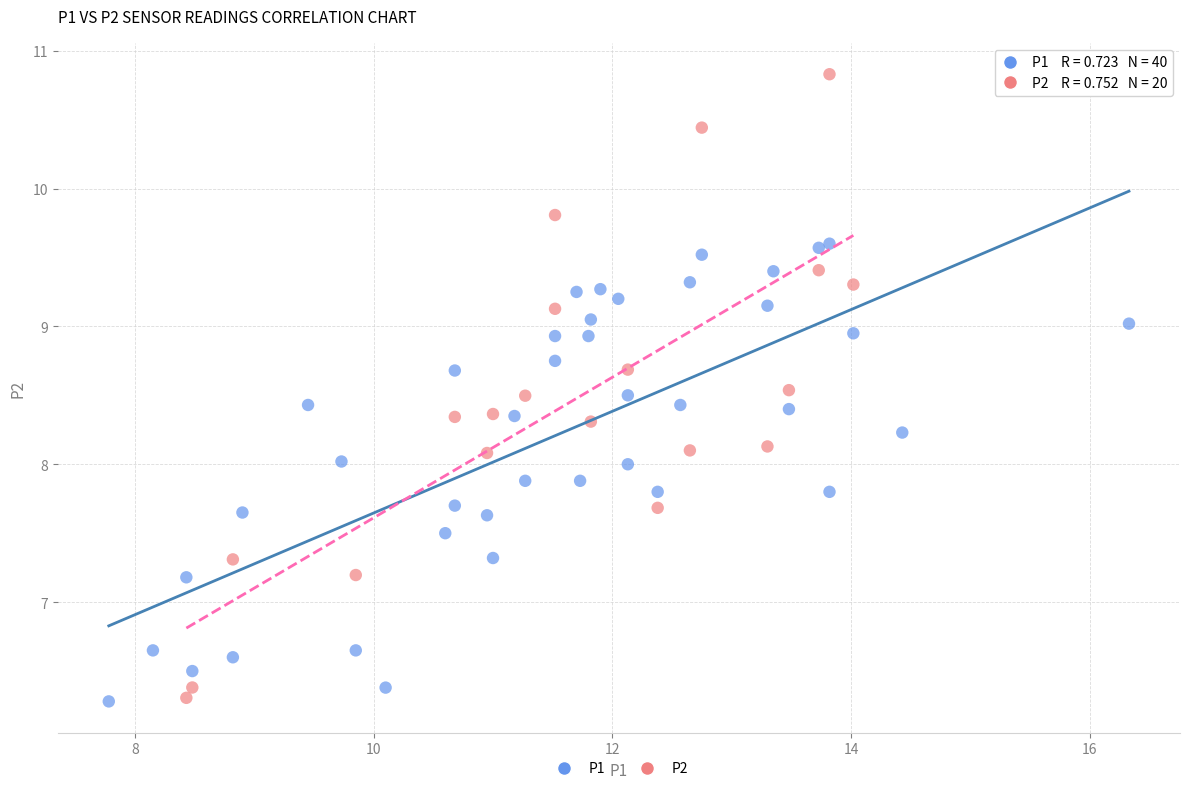

Which series contains the highest Y value?

P2